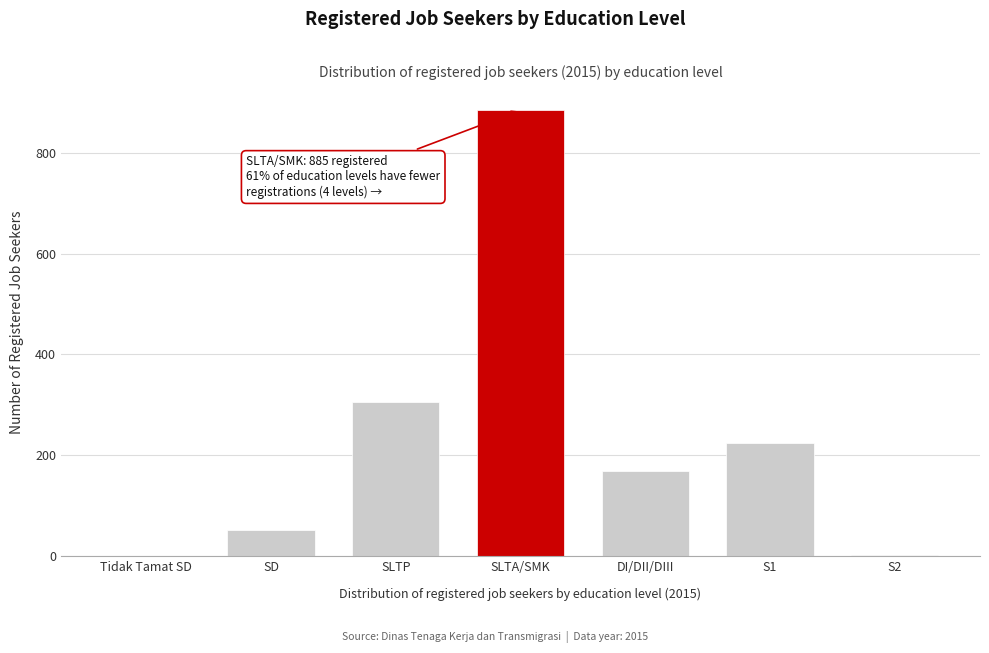

What value does the data have at DI/DII/DIII?

169